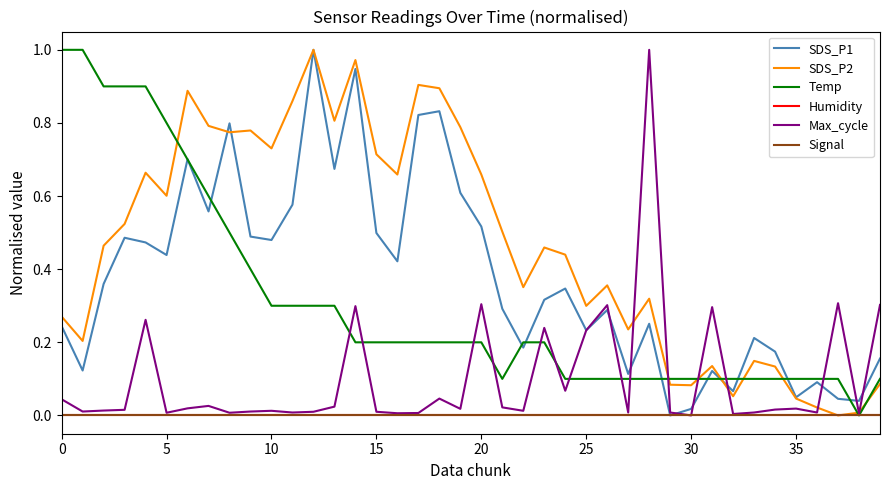

Between which two adjacent categories do Max_cycle and Temp first intersect?

13 and 14